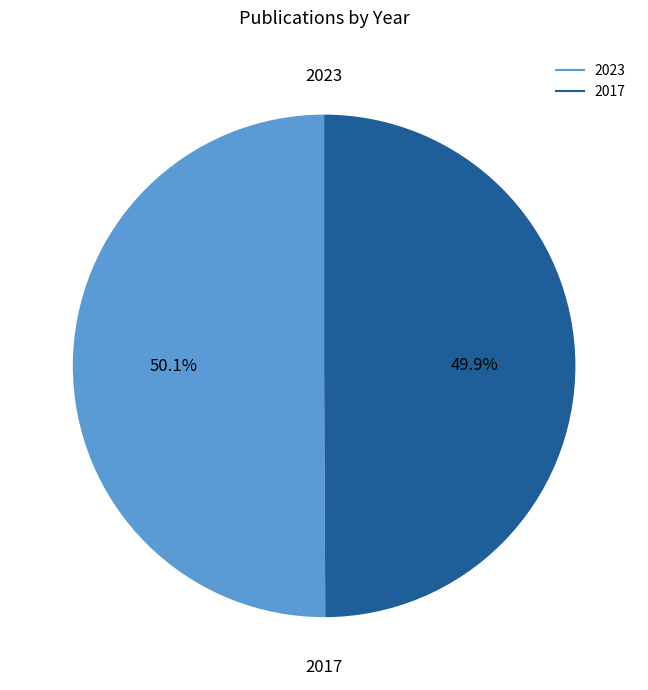

Is the sum of 2023 and 2017 greater than half?

Yes